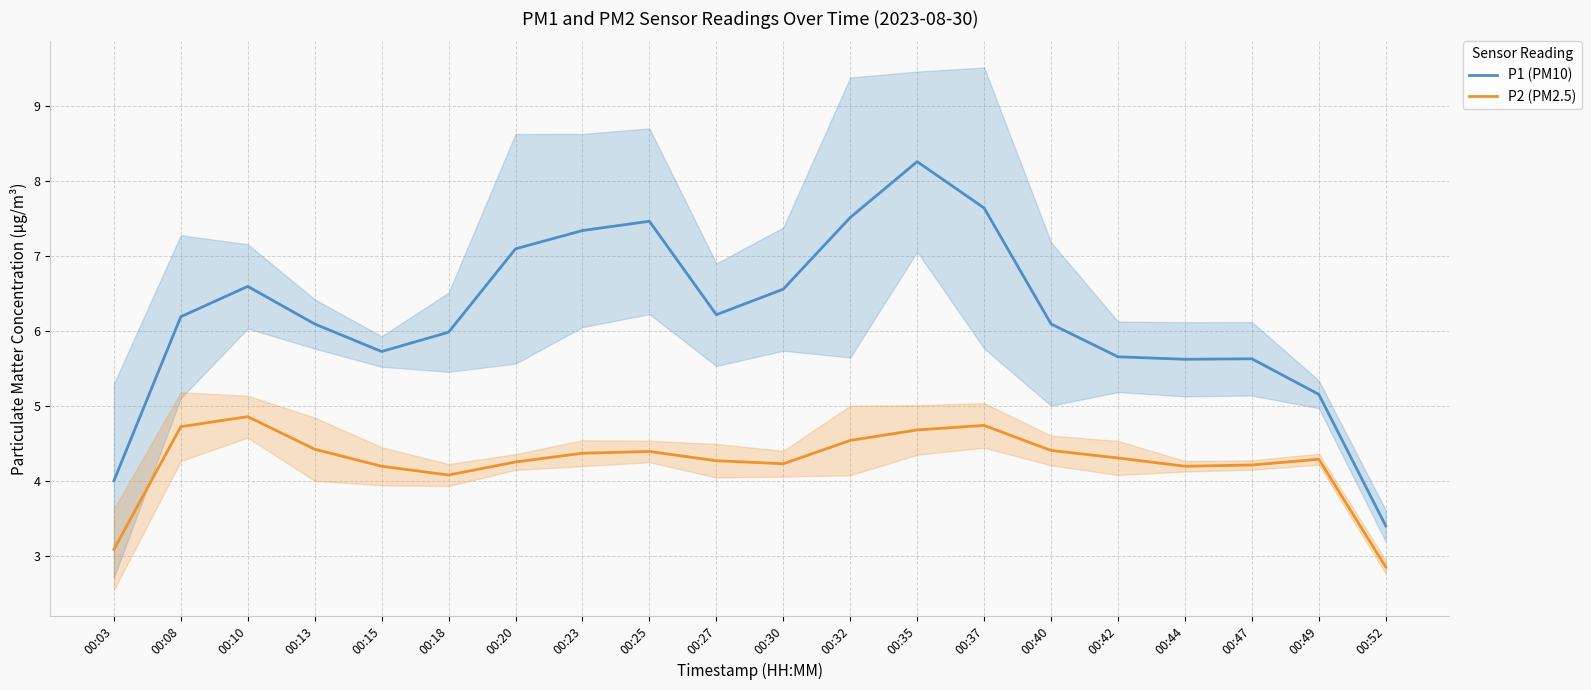

What is the average value of the P2 (PM2.5) series?

4.3